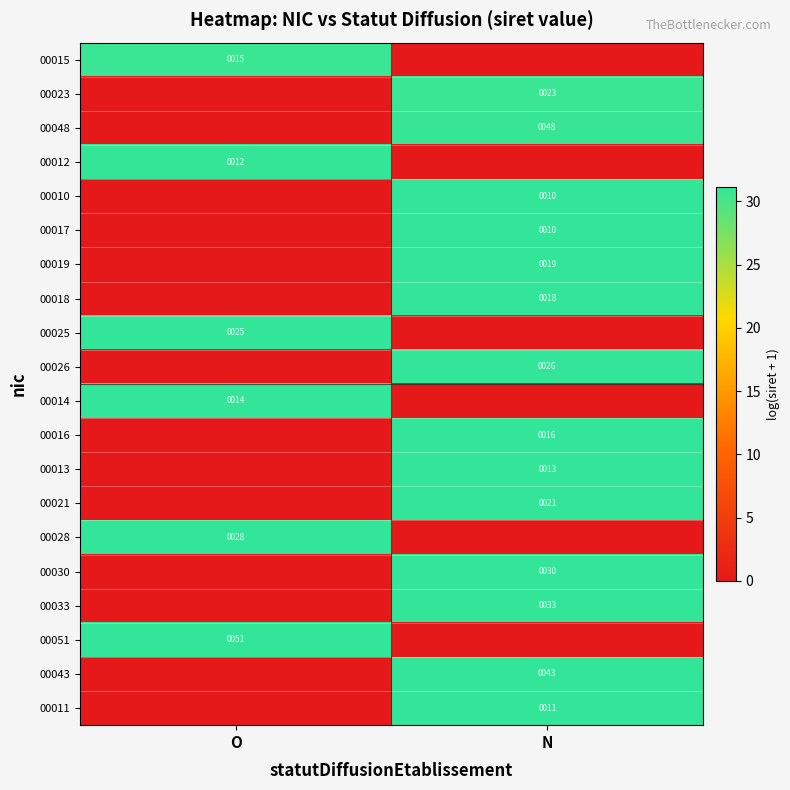

True or false: 00026 has a value of 39 at N.

False